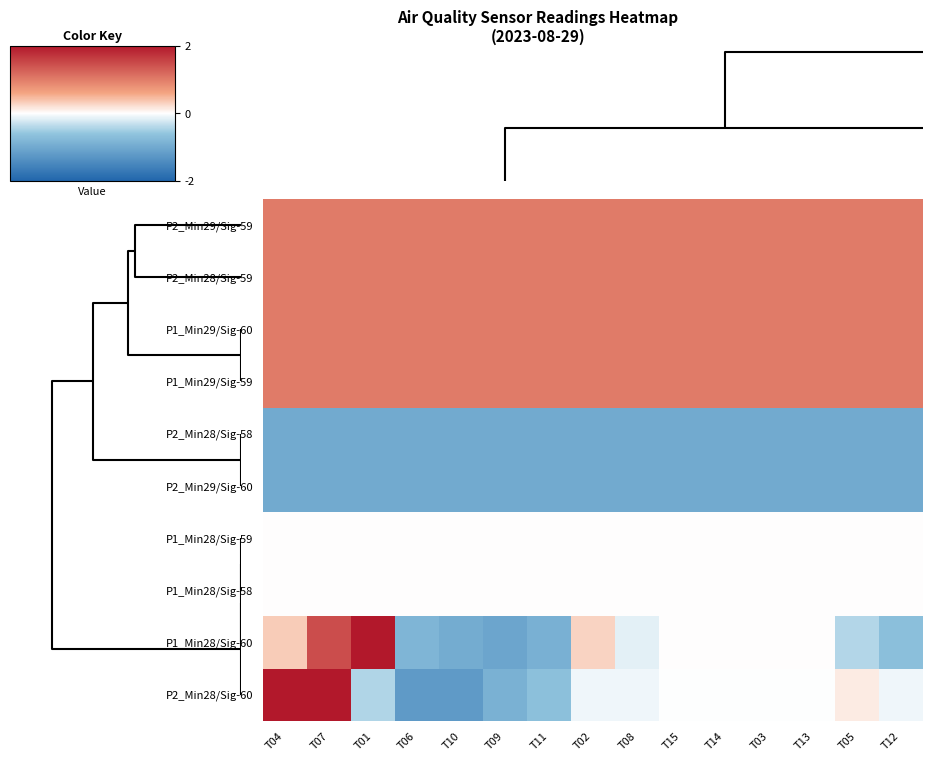

List the series in order of their peak value, lowest first.

P2_Min28/Sig-58, P2_Min29/Sig-60, P1_Min28/Sig-59, P1_Min28/Sig-58, P2_Min29/Sig-59, P2_Min28/Sig-59, P1_Min29/Sig-60, P1_Min29/Sig-59, P1_Min28/Sig-60, P2_Min28/Sig-60